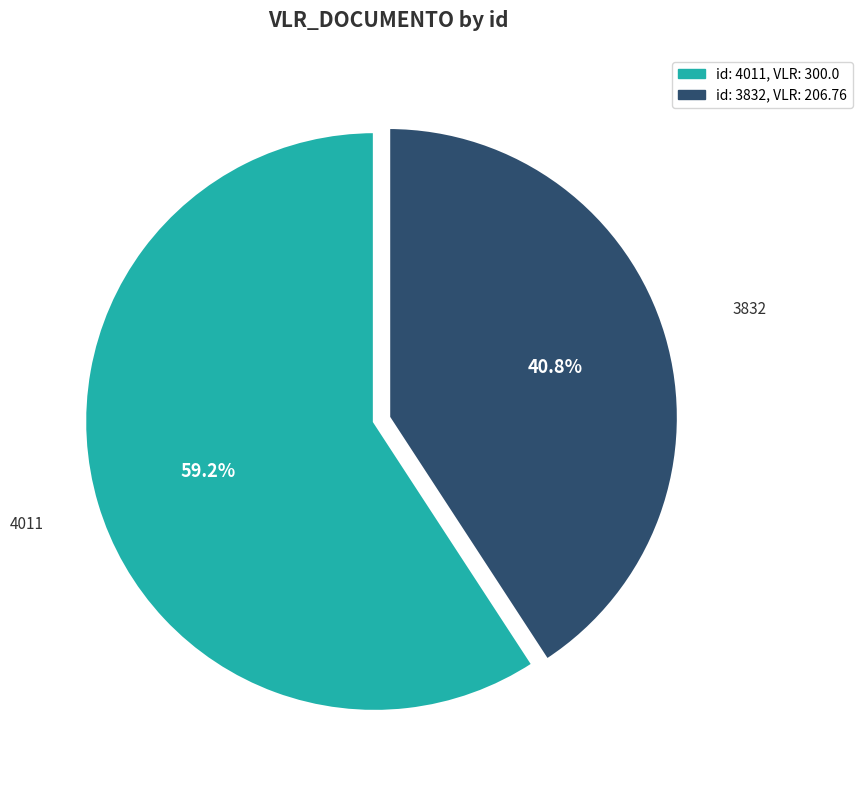

What is the largest slice in the pie chart?

4011